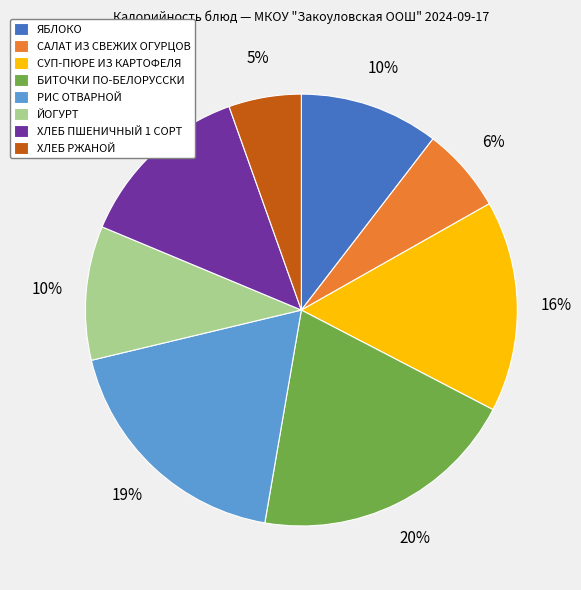

To the nearest percent, what is the difference between the largest and smallest slice percentages?

15%